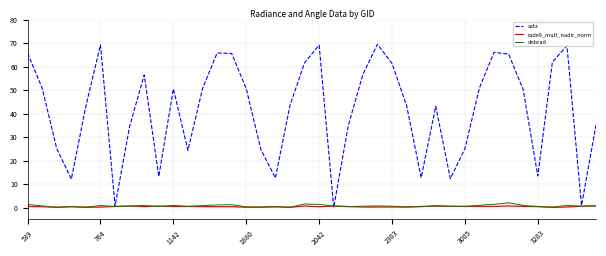

What is the highest value of the satz series?

69.6